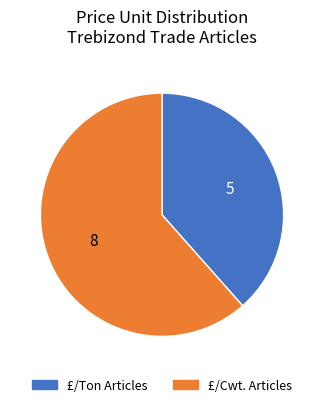

How many segments does this pie chart have?

2